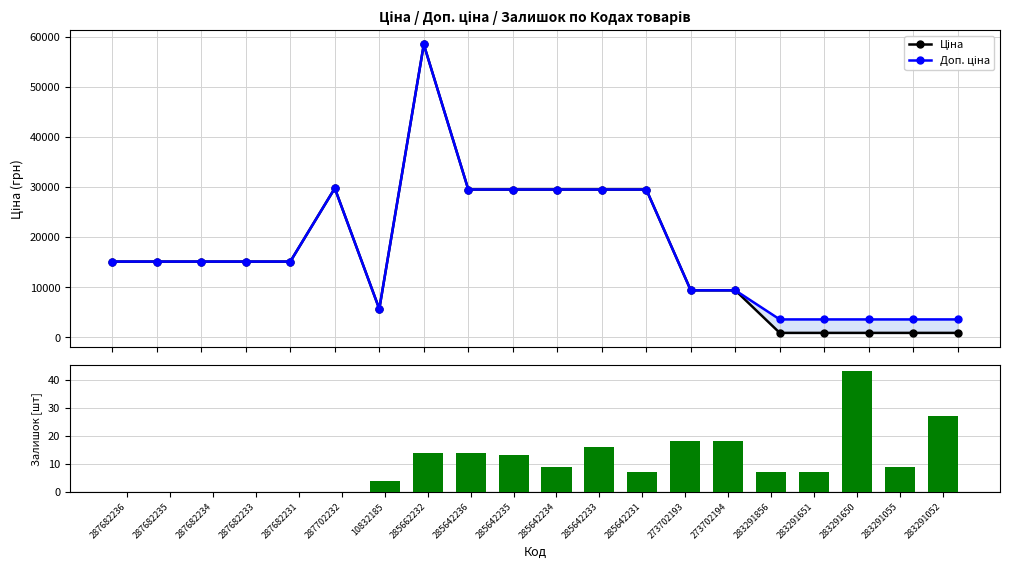

The value of Ціна at 283291856 is 356.7. True or false?

False